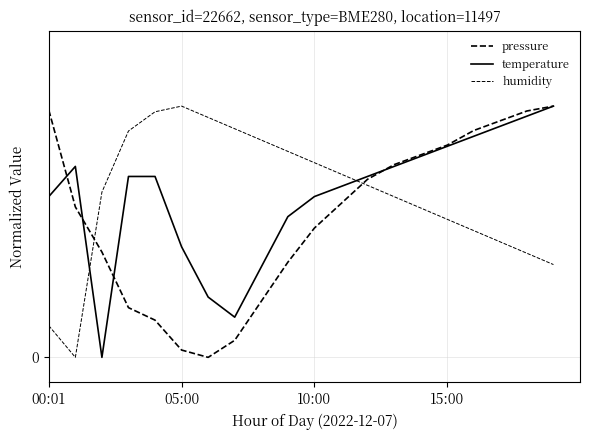

List the series in order of their peak value, highest first.

pressure, temperature, humidity